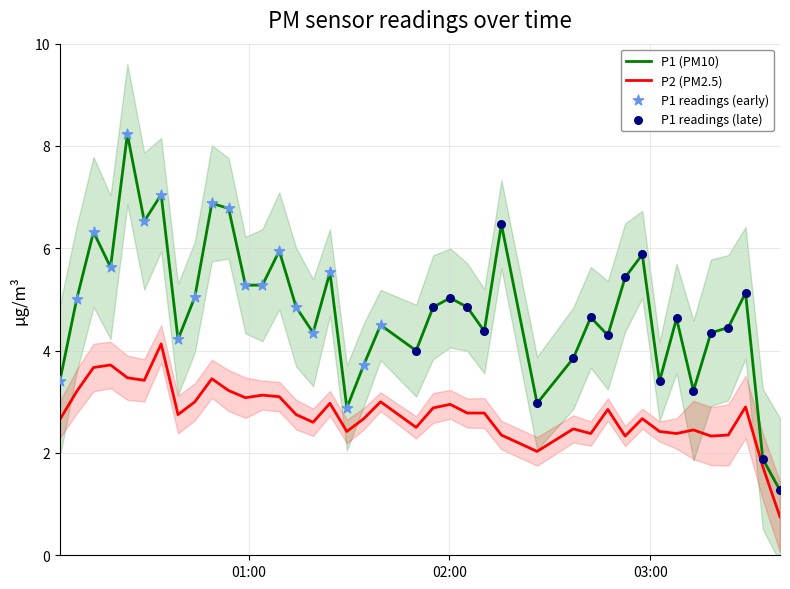

At how many categories does at least one series exceed 3?

36